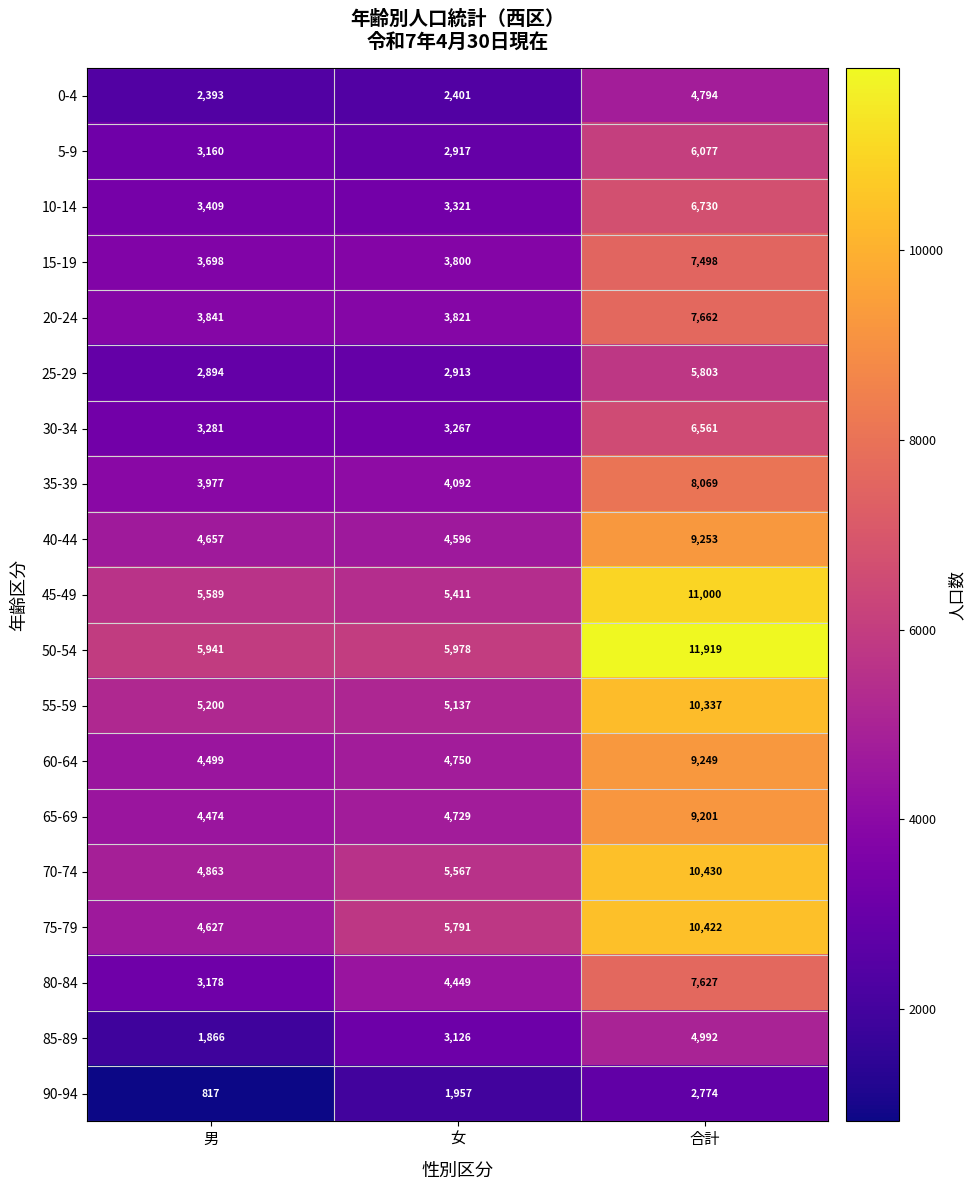

How many categories are shown in the chart?

3